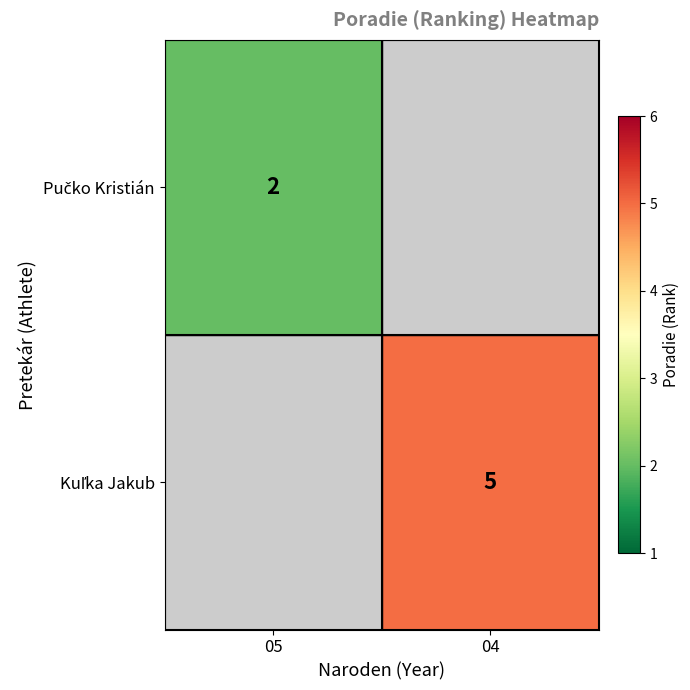

The value of Kuľka Jakub at 04 is 2.0. True or false?

False